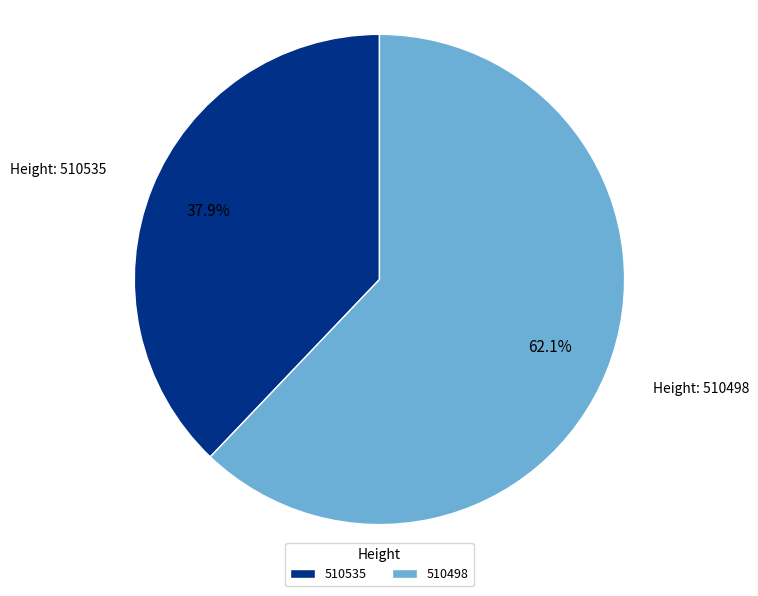

Between 510498 and 510535, which is larger?

510498